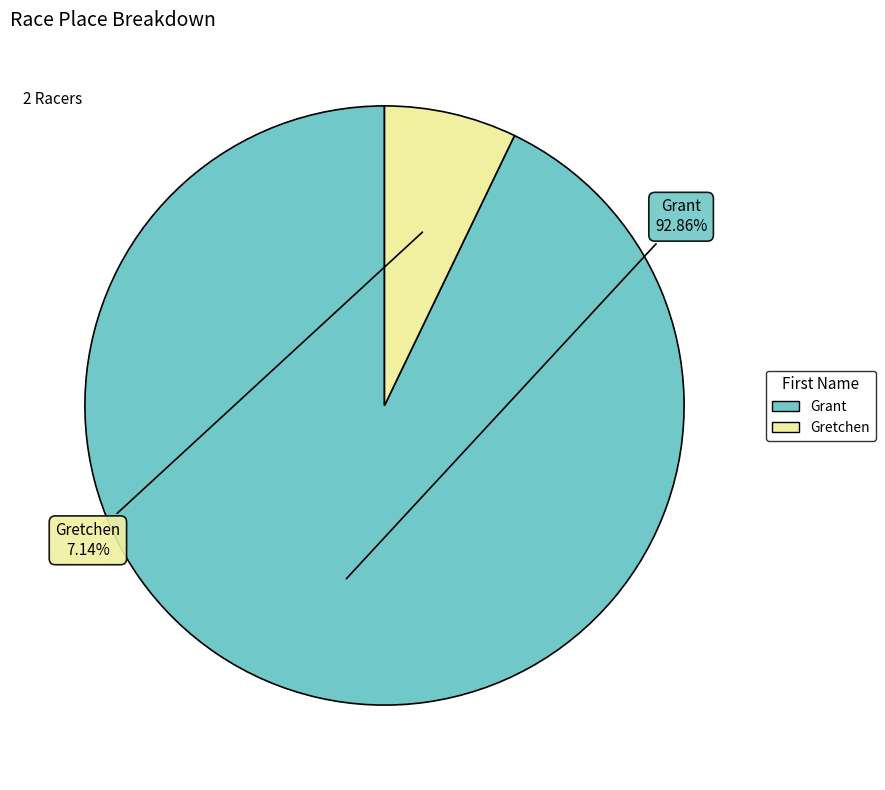

What percentage is the Grant slice, to the nearest percent?

93%